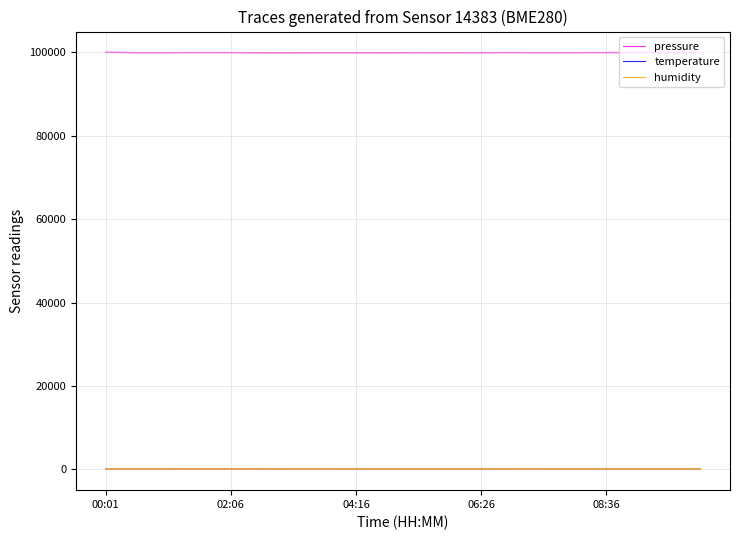

Count the number of categories in the chart.

20